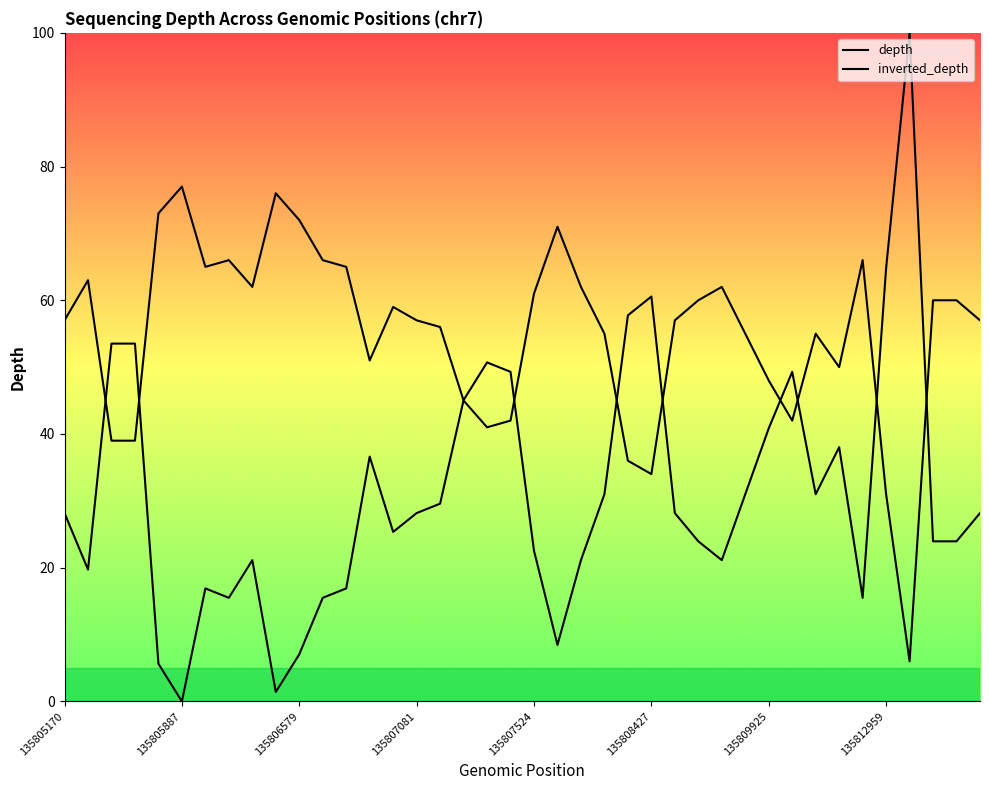

Reading left to right, transcribe all the data shown in this chart.

depth: 57.0	63.0	39.0	39.0	73.0	77.0	65.0	66.0	62.0	76.0	72.0	66.0	65.0	51.0	59.0	57.0	56.0	45.0	41.0	42.0	61.0	71.0	62.0	55.0	36.0	34.0	57.0	60.0	62.0	55.0	48.0	42.0	55.0	50.0	66.0	31.0	6.0	60.0	60.0	57.0
inverted_depth: 28.2	19.7	53.5	53.5	5.6	0.0	16.9	15.5	21.1	1.4	7.0	15.5	16.9	36.6	25.4	28.2	29.6	45.1	50.7	49.3	22.5	8.5	21.1	31.0	57.7	60.6	28.2	23.9	21.1	31.0	40.8	49.3	31.0	38.0	15.5	64.8	100.0	23.9	23.9	28.2